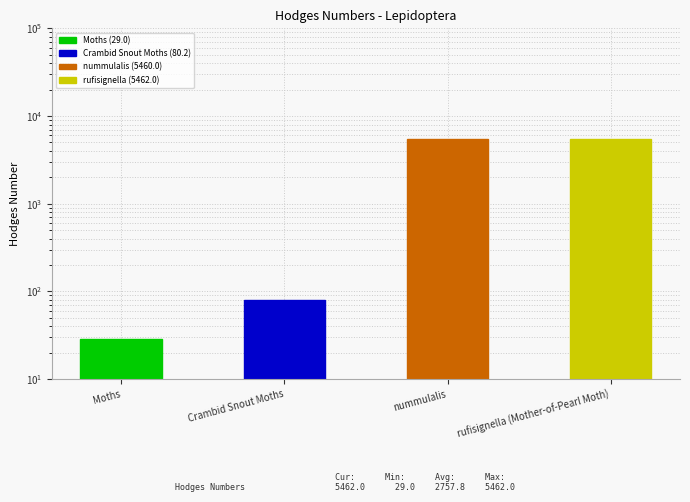

What is the value of the 1st bar from the left?

29.0